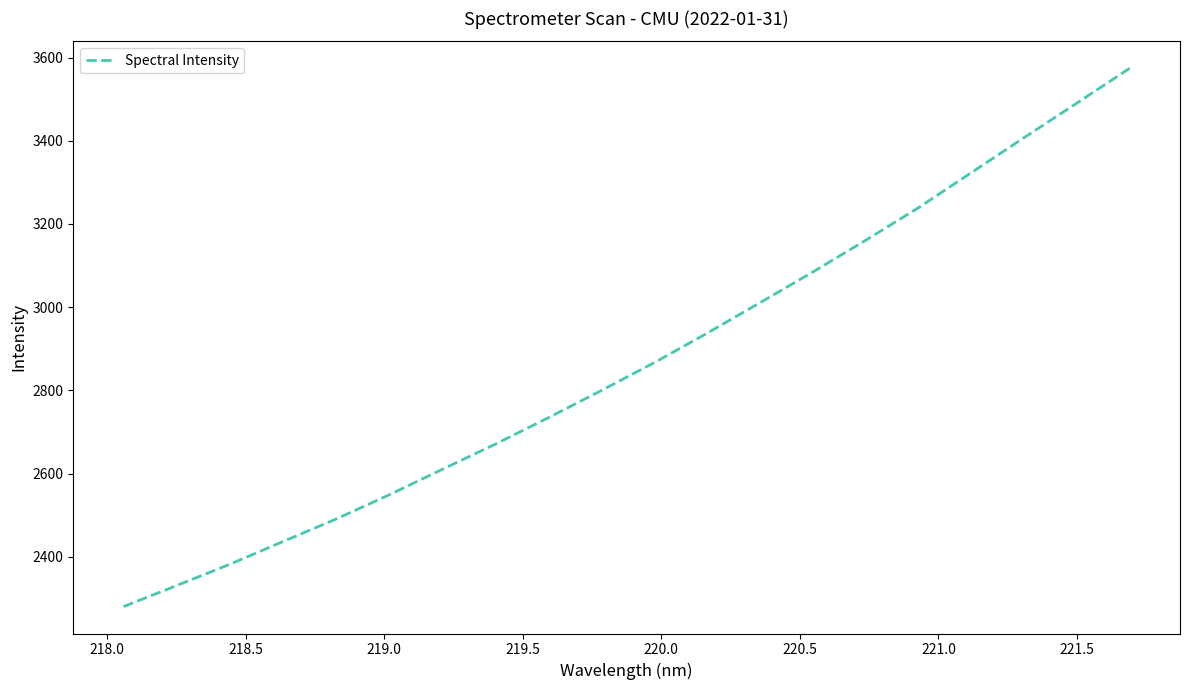

What is the maximum value shown in the chart?

3574.3